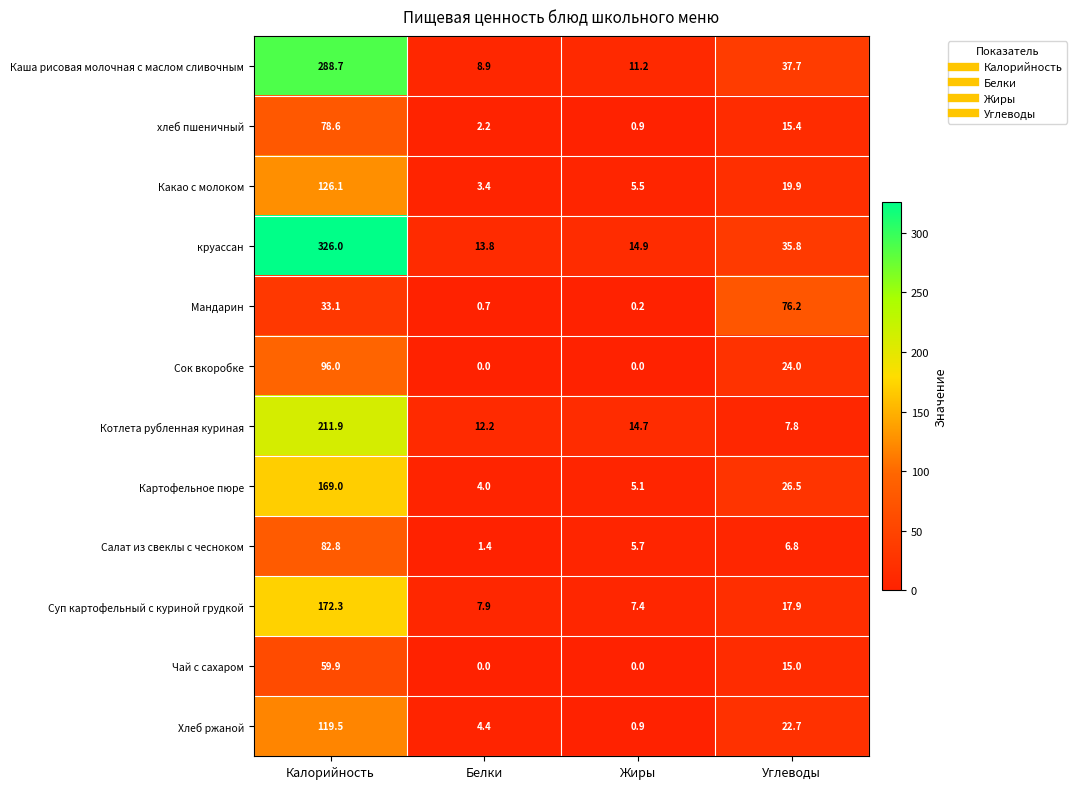

Rank the series by their maximum value, from lowest to highest.

Чай с сахаром, Мандарин, хлеб пшеничный, Салат из свеклы с чесноком, Сок вкоробке, Хлеб ржаной, Какао с молоком, Картофельное пюре, Суп картофельный с куриной грудкой, Котлета рубленная куриная, Каша рисовая молочная с маслом сливочным, круассан